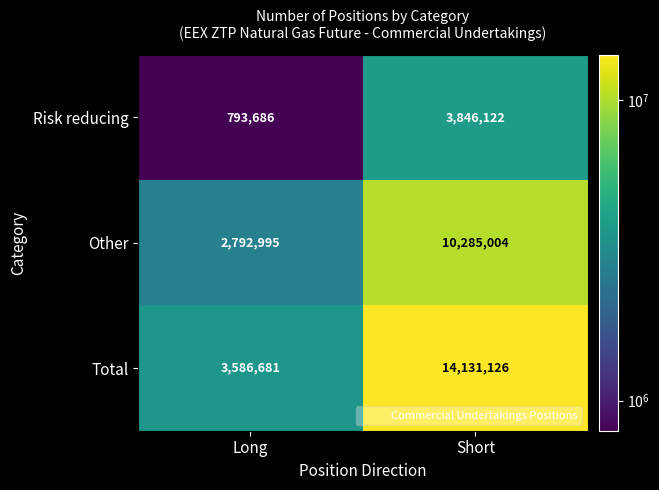

True or false: Total has a value of 14131126 at Short.

True